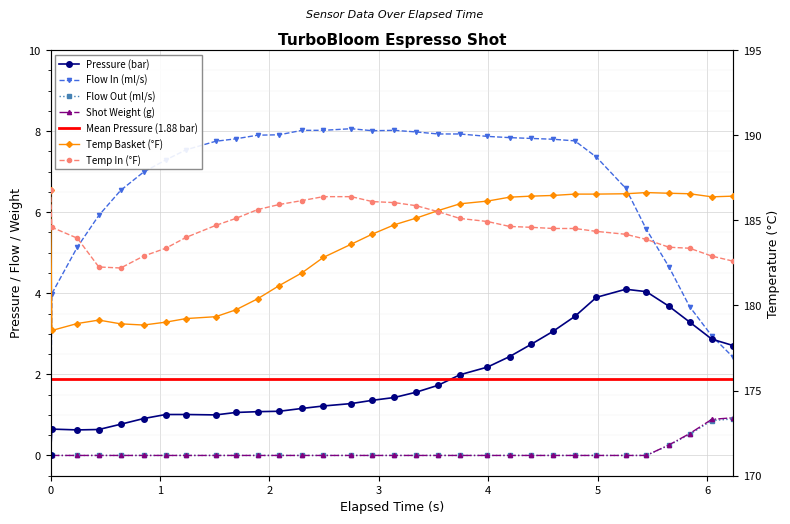

At how many categories does at least one series exceed 157?

32